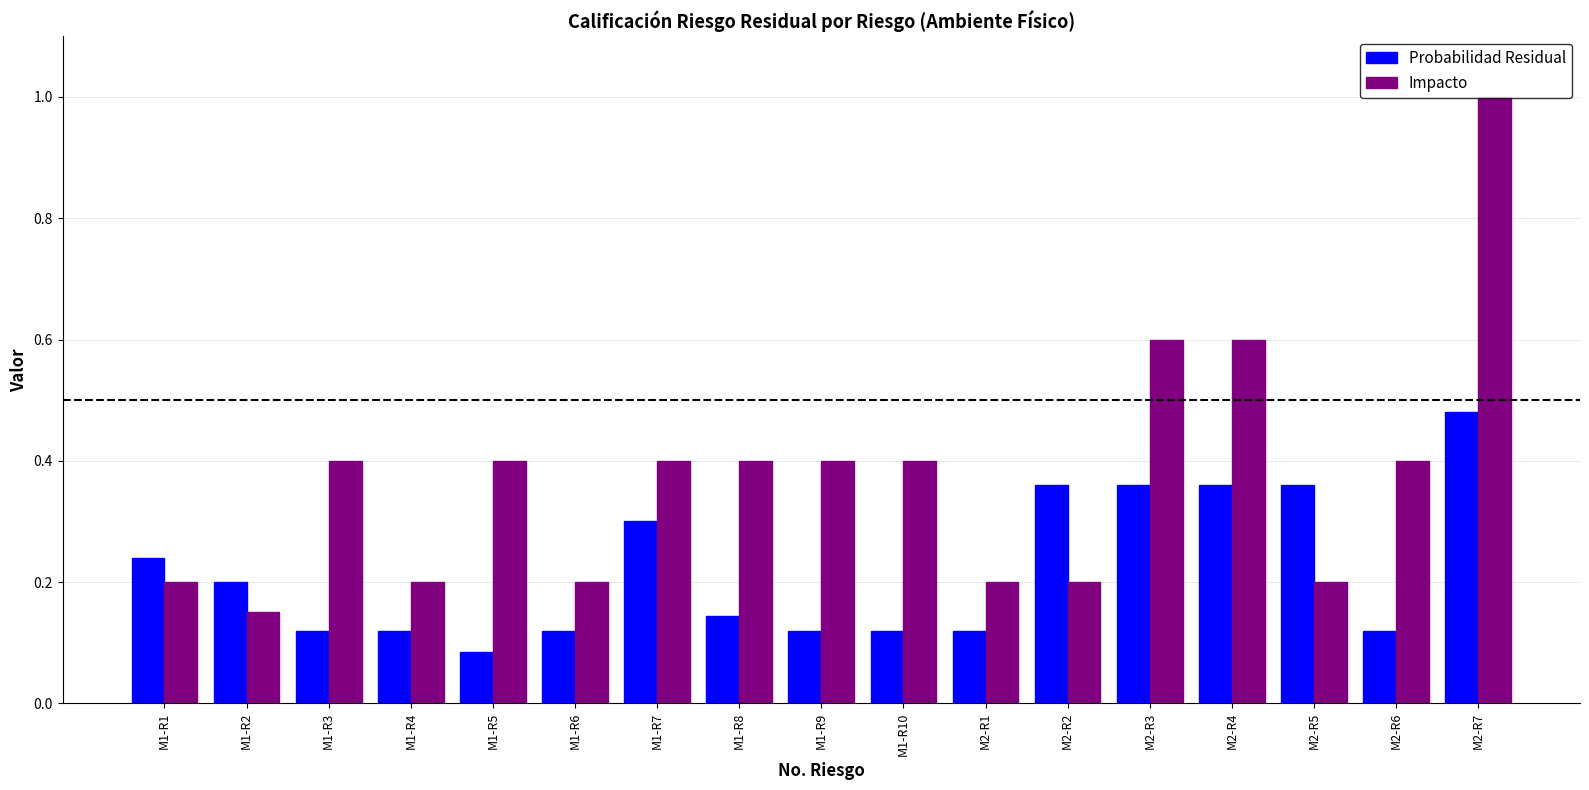

Which series has the largest total across all categories?

Impacto